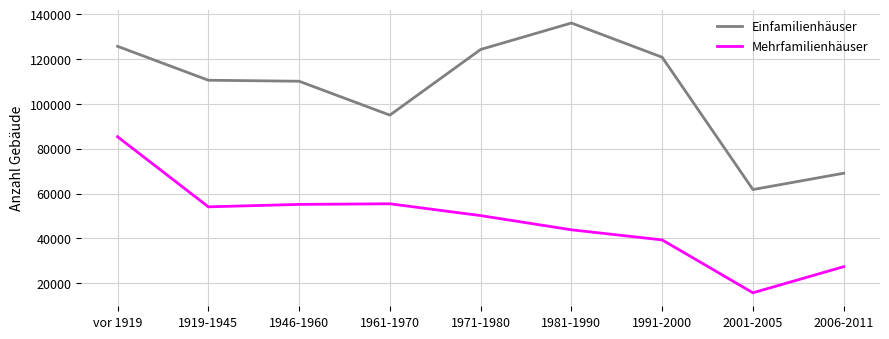

Rank the series by their maximum value, from highest to lowest.

Einfamilienhäuser, Mehrfamilienhäuser